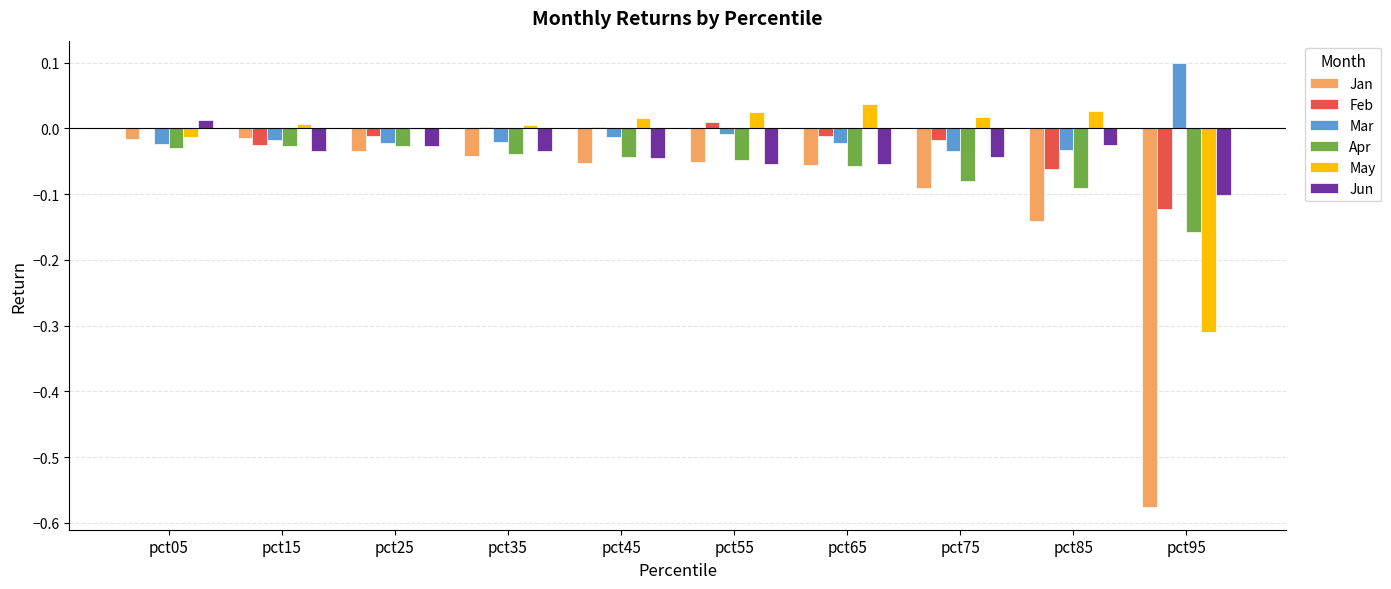

Between pct15 and pct75, which series saw the biggest shift?

Jan